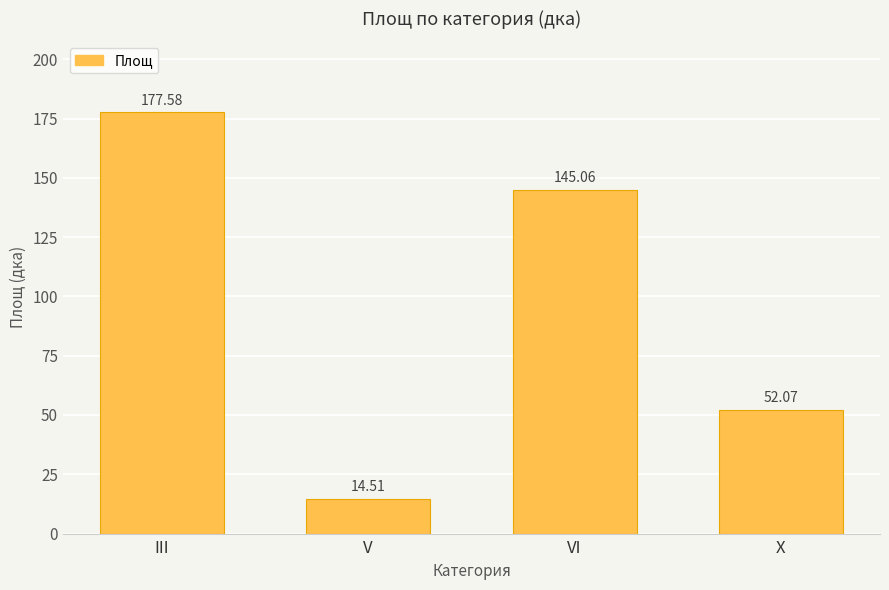

The chart shows a value of 145.1 at VI. True or false?

True